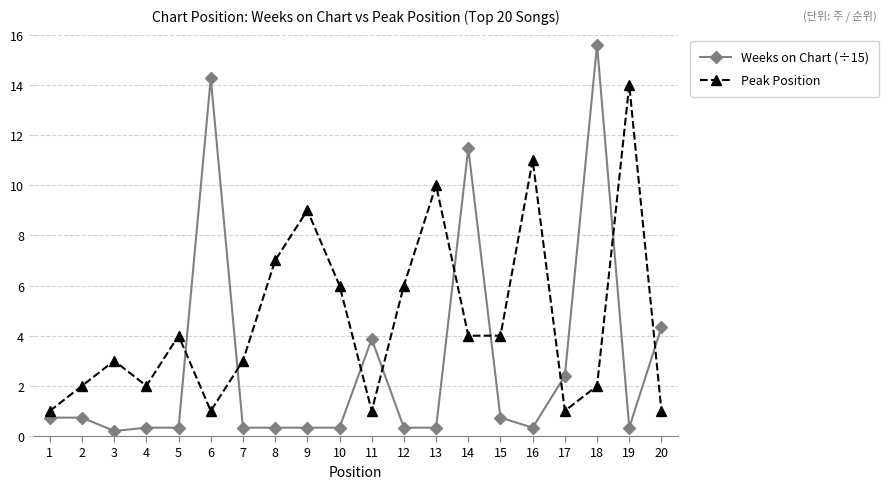

What is the value of the Peak Position point at the 17th from the left?

1.0